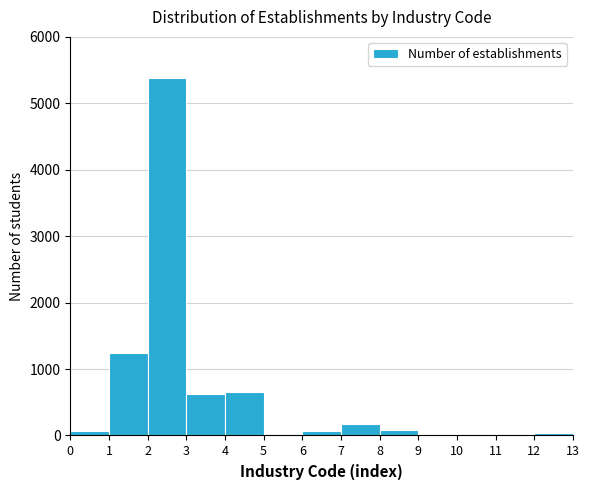

Reading left to right, transcribe this chart: for each bar, give the range it covers on the x-axis and its height. The values are not printed on the chart, so give them approximately, as read against the axis.

0 to 1: under 100
1 to 2: 1200
2 to 3: 5400
3 to 4: 600
4 to 5: 700
5 to 6: under 100
6 to 7: under 100
7 to 8: 200
8 to 9: under 100
9 to 10: under 100
10 to 11: under 100
11 to 12: under 100
12 to 13: under 100